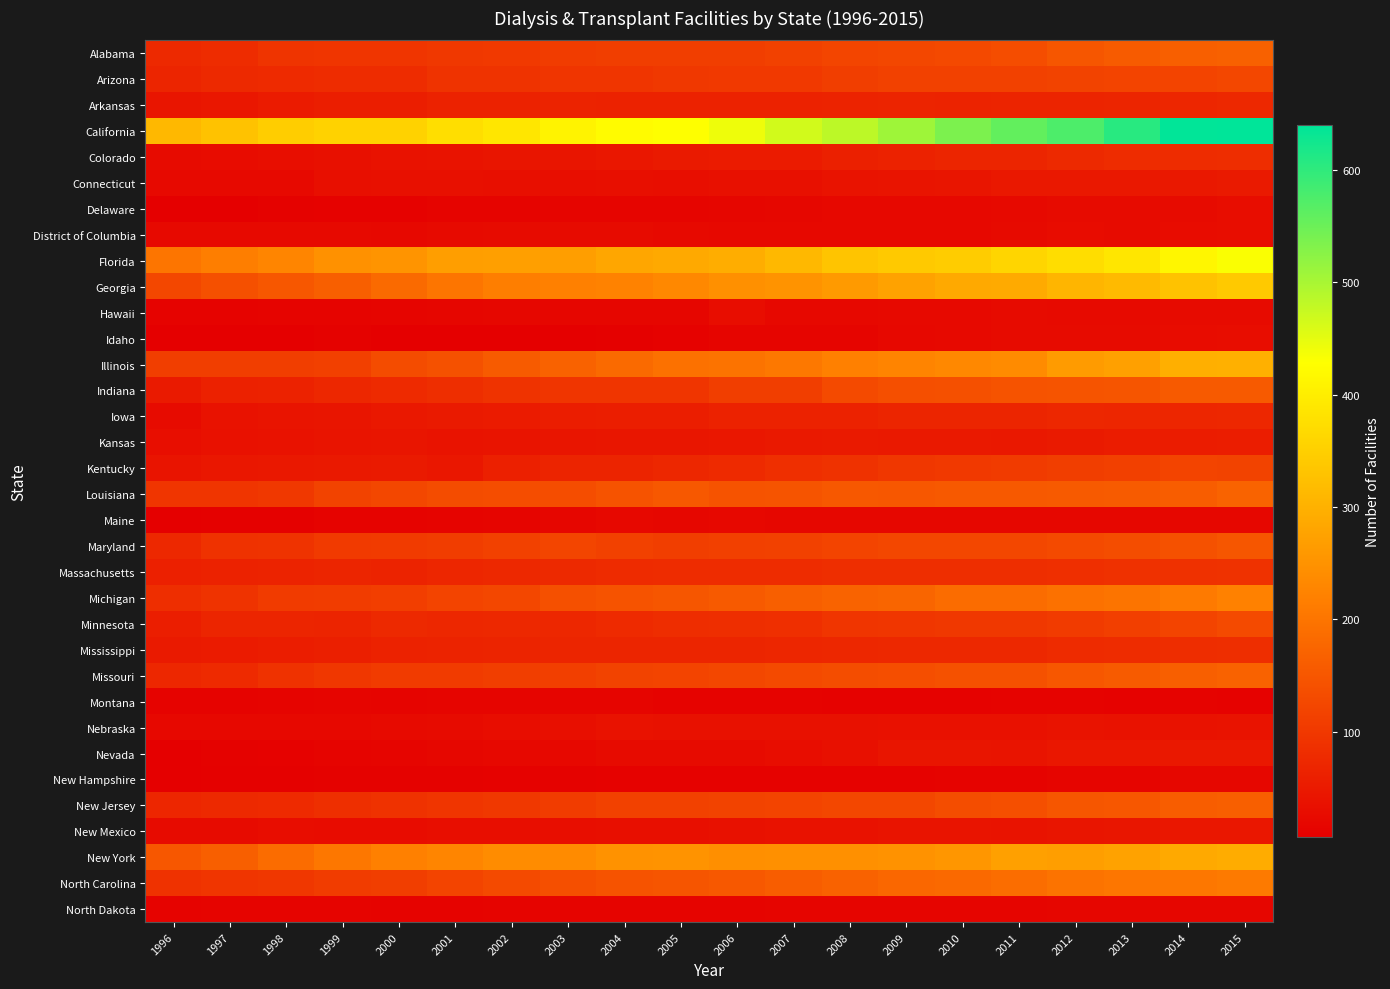

Reading left to right, extract all data points from this chart.

Alabama: 1996=76	1997=80	1998=93	1999=96	2000=95	2001=100	2002=102	2003=107	2004=110	2005=110	2006=110	2007=114	2008=122	2009=124	2010=128	2011=136	2012=150	2013=158	2014=164	2015=168
Arizona: 1996=68	1997=76	1998=77	1999=80	2000=81	2001=92	2002=92	2003=94	2004=96	2005=99	2006=102	2007=102	2008=109	2009=114	2010=116	2011=115	2012=118	2013=121	2014=120	2015=124
Arkansas: 1996=42	1997=46	1998=52	1999=58	2000=58	2001=64	2002=64	2003=65	2004=63	2005=64	2006=63	2007=64	2008=65	2009=67	2010=66	2011=67	2012=67	2013=69	2014=70	2015=73
California: 1996=313	1997=328	1998=346	1999=354	2000=355	2001=375	2002=388	2003=409	2004=423	2005=429	2006=443	2007=466	2008=483	2009=508	2010=536	2011=558	2012=575	2013=606	2014=638	2015=640
Colorado: 1996=25	1997=28	1998=32	1999=34	2000=37	2001=39	2002=42	2003=42	2004=45	2005=51	2006=53	2007=52	2008=60	2009=64	2010=68	2011=68	2012=75	2013=80	2014=81	2015=82
Connecticut: 1996=23	1997=23	1998=23	1999=33	2000=34	2001=34	2002=33	2003=32	2004=33	2005=32	2006=34	2007=34	2008=39	2009=40	2010=42	2011=47	2012=48	2013=47	2014=47	2015=50
Delaware: 1996=8	1997=8	1998=10	1999=11	2000=12	2001=14	2002=14	2003=16	2004=17	2005=17	2006=18	2007=19	2008=21	2009=22	2010=22	2011=23	2012=26	2013=26	2014=27	2015=29
District of Columbia: 1996=23	1997=23	1998=23	1999=23	2000=22	2001=24	2002=25	2003=25	2004=25	2005=23	2006=22	2007=22	2008=21	2009=21	2010=22	2011=24	2012=28	2013=27	2014=28	2015=29
Florida: 1996=201	1997=216	1998=228	1999=248	2000=253	2001=269	2002=270	2003=269	2004=283	2005=288	2006=294	2007=312	2008=331	2009=340	2010=345	2011=359	2012=373	2013=388	2014=414	2015=432
Georgia: 1996=126	1997=140	1998=151	1999=165	2000=182	2001=201	2002=216	2003=219	2004=222	2005=233	2006=246	2007=250	2008=263	2009=275	2010=286	2011=289	2012=306	2013=315	2014=329	2015=340
Hawaii: 1996=13	1997=13	1998=14	1999=14	2000=16	2001=18	2002=19	2003=18	2004=18	2005=18	2006=29	2007=21	2008=21	2009=23	2010=23	2011=25	2012=24	2013=24	2014=26	2015=26
Idaho: 1996=6	1997=7	1998=8	1999=10	2000=8	2001=7	2002=7	2003=7	2004=9	2005=12	2006=16	2007=17	2008=17	2009=22	2010=23	2011=26	2012=26	2013=26	2014=28	2015=29
Illinois: 1996=109	1997=110	1998=109	1999=113	2000=133	2001=141	2002=158	2003=170	2004=183	2005=193	2006=197	2007=206	2008=219	2009=226	2010=233	2011=237	2012=264	2013=271	2014=297	2015=299
Indiana: 1996=51	1997=62	1998=64	1999=72	2000=77	2001=84	2002=92	2003=94	2004=96	2005=96	2006=110	2007=110	2008=131	2009=138	2010=140	2011=145	2012=146	2013=148	2014=157	2015=156
Iowa: 1996=26	1997=38	1998=40	1999=43	2000=47	2001=50	2002=53	2003=56	2004=57	2005=58	2006=63	2007=64	2008=64	2009=68	2010=69	2011=68	2012=72	2013=71	2014=71	2015=72
Kansas: 1996=30	1997=36	1998=38	1999=41	2000=42	2001=39	2002=41	2003=42	2004=44	2005=44	2006=46	2007=49	2008=50	2009=49	2010=49	2011=48	2012=50	2013=54	2014=54	2015=56
Kentucky: 1996=40	1997=45	1998=48	1999=49	2000=50	2001=45	2002=61	2003=67	2004=67	2005=72	2006=77	2007=86	2008=90	2009=98	2010=102	2011=105	2012=110	2013=113	2014=119	2015=118
Louisiana: 1996=95	1997=96	1998=101	1999=118	2000=126	2001=133	2002=136	2003=135	2004=144	2005=153	2006=145	2007=147	2008=153	2009=152	2010=154	2011=155	2012=156	2013=158	2014=161	2015=171
Maine: 1996=8	1997=9	1998=9	1999=13	2000=13	2001=14	2002=15	2003=18	2004=20	2005=19	2006=20	2007=19	2008=19	2009=19	2010=19	2011=19	2012=19	2013=19	2014=19	2015=19
Maryland: 1996=73	1997=89	1998=92	1999=103	2000=106	2001=108	2002=116	2003=122	2004=116	2005=110	2006=113	2007=115	2008=119	2009=124	2010=125	2011=124	2012=130	2013=134	2014=142	2015=150
Massachusetts: 1996=61	1997=64	1998=66	1999=68	2000=66	2001=70	2002=73	2003=75	2004=78	2005=81	2006=81	2007=80	2008=83	2009=83	2010=84	2011=84	2012=86	2013=88	2014=88	2015=91
Michigan: 1996=84	1997=92	1998=105	1999=107	2000=111	2001=119	2002=125	2003=139	2004=145	2005=149	2006=156	2007=165	2008=171	2009=174	2010=186	2011=186	2012=195	2013=199	2014=210	2015=221
Minnesota: 1996=57	1997=68	1998=68	1999=67	2000=75	2001=72	2002=74	2003=72	2004=77	2005=82	2006=83	2007=86	2008=96	2009=97	2010=99	2011=101	2012=104	2013=112	2014=121	2015=129
Mississippi: 1996=50	1997=52	1998=56	1999=59	2000=64	2001=66	2002=67	2003=68	2004=69	2005=69	2006=68	2007=71	2008=72	2009=74	2010=74	2011=74	2012=79	2013=80	2014=82	2015=83
Missouri: 1996=72	1997=77	1998=89	1999=98	2000=104	2001=104	2002=110	2003=112	2004=118	2005=120	2006=126	2007=131	2008=134	2009=137	2010=141	2011=142	2012=151	2013=158	2014=165	2015=170
Montana: 1996=13	1997=13	1998=14	1999=16	2000=14	2001=15	2002=15	2003=15	2004=15	2005=13	2006=13	2007=13	2008=12	2009=12	2010=12	2011=13	2012=13	2013=12	2014=13	2015=12
Nebraska: 1996=20	1997=21	1998=22	1999=21	2000=24	2001=27	2002=29	2003=33	2004=37	2005=35	2006=35	2007=35	2008=35	2009=36	2010=36	2011=36	2012=39	2013=38	2014=38	2015=39
Nevada: 1996=8	1997=10	1998=12	1999=14	2000=17	2001=19	2002=21	2003=22	2004=25	2005=25	2006=25	2007=29	2008=34	2009=42	2010=42	2011=41	2012=45	2013=46	2014=47	2015=47
New Hampshire: 1996=6	1997=9	1998=9	1999=10	2000=10	2001=10	2002=11	2003=10	2004=11	2005=12	2006=11	2007=11	2008=11	2009=12	2010=13	2011=13	2012=16	2013=17	2014=19	2015=19
New Jersey: 1996=70	1997=76	1998=77	1999=85	2000=91	2001=94	2002=101	2003=107	2004=116	2005=116	2006=118	2007=121	2008=124	2009=126	2010=134	2011=138	2012=149	2013=152	2014=161	2015=165
New Mexico: 1996=27	1997=27	1998=29	1999=28	2000=28	2001=30	2002=30	2003=31	2004=33	2005=33	2006=35	2007=37	2008=37	2009=41	2010=41	2011=39	2012=42	2013=44	2014=45	2015=46
New York: 1996=151	1997=164	1998=186	1999=204	2000=220	2001=228	2002=239	2003=237	2004=249	2005=250	2006=244	2007=246	2008=245	2009=249	2010=256	2011=271	2012=269	2013=275	2014=286	2015=292
North Carolina: 1996=91	1997=95	1998=98	1999=107	2000=110	2001=119	2002=130	2003=138	2004=145	2005=148	2006=153	2007=162	2008=170	2009=177	2010=181	2011=188	2012=197	2013=202	2014=204	2015=209
North Dakota: 1996=13	1997=14	1998=14	1999=14	2000=13	2001=13	2002=14	2003=14	2004=14	2005=14	2006=14	2007=15	2008=17	2009=17	2010=17	2011=17	2012=18	2013=18	2014=18	2015=18